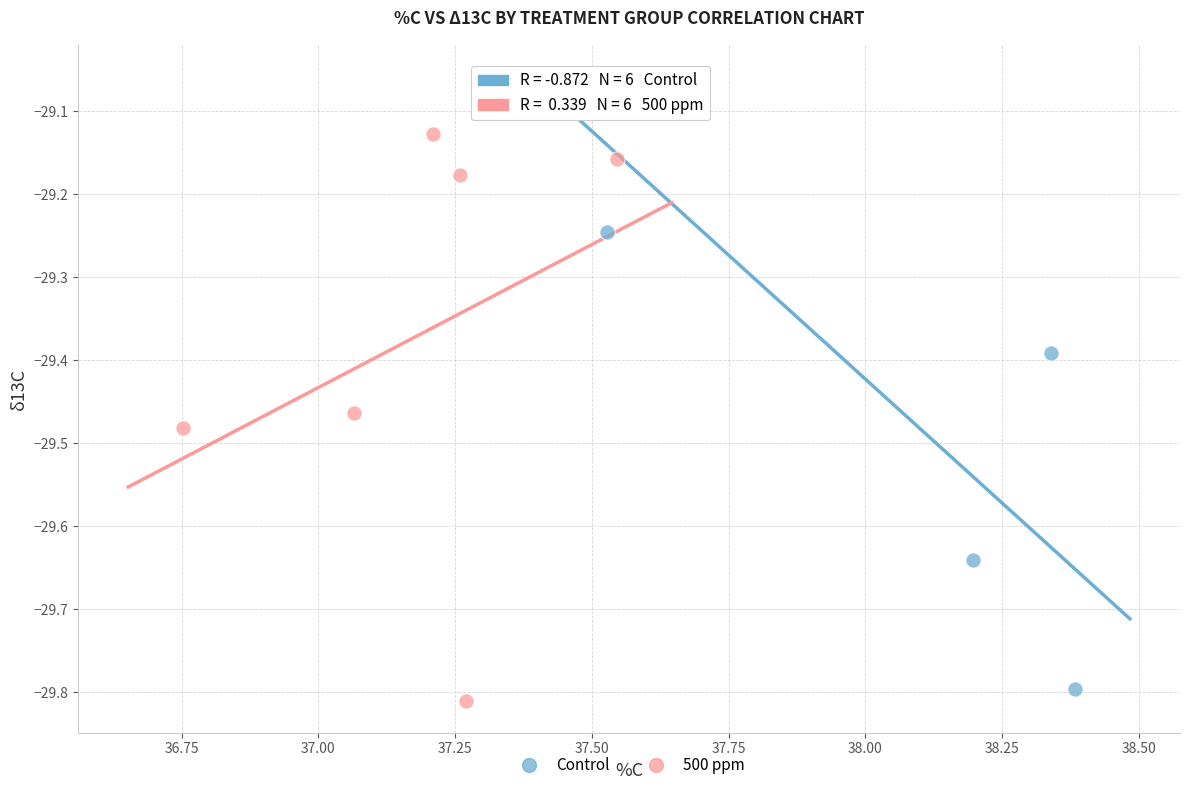

Which series contains the lowest Y value?

500 ppm